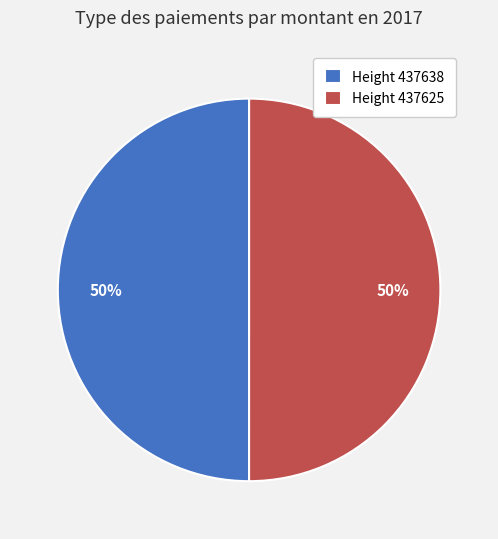

Approximately how many times larger is the value at Height 437625 compared to Height 437638?

1.0